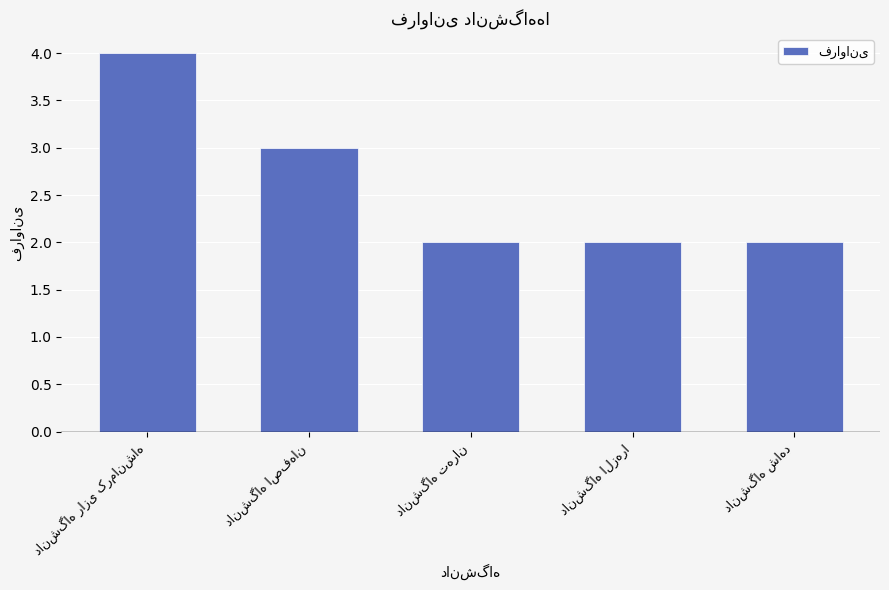

What is the greatest value displayed?

4